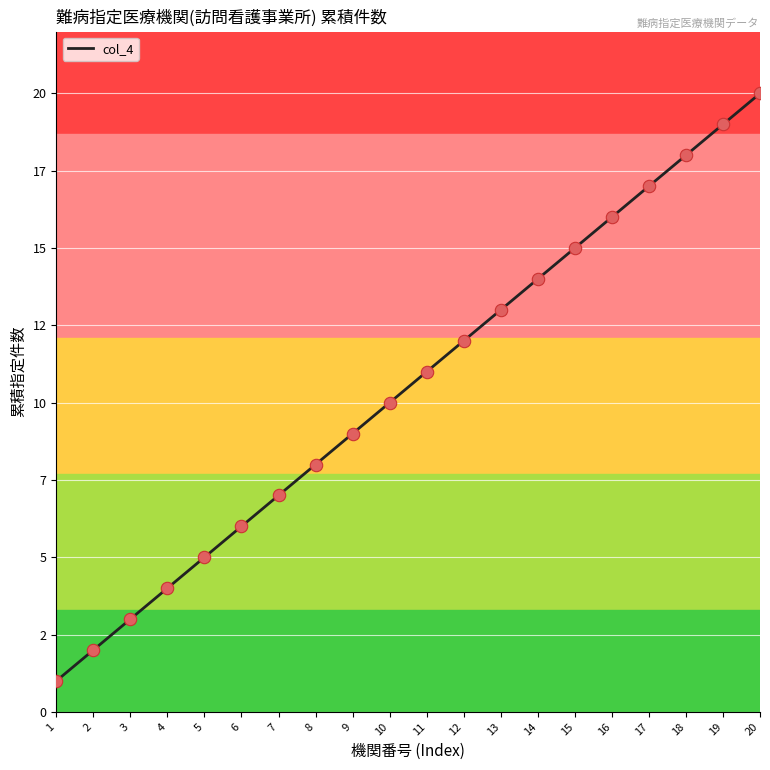

What is the ratio of the value at 14 to the value at 15?

0.9